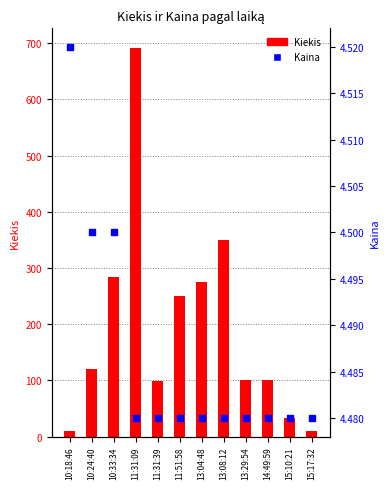

Which series reaches the minimum Y coordinate?

Kaina